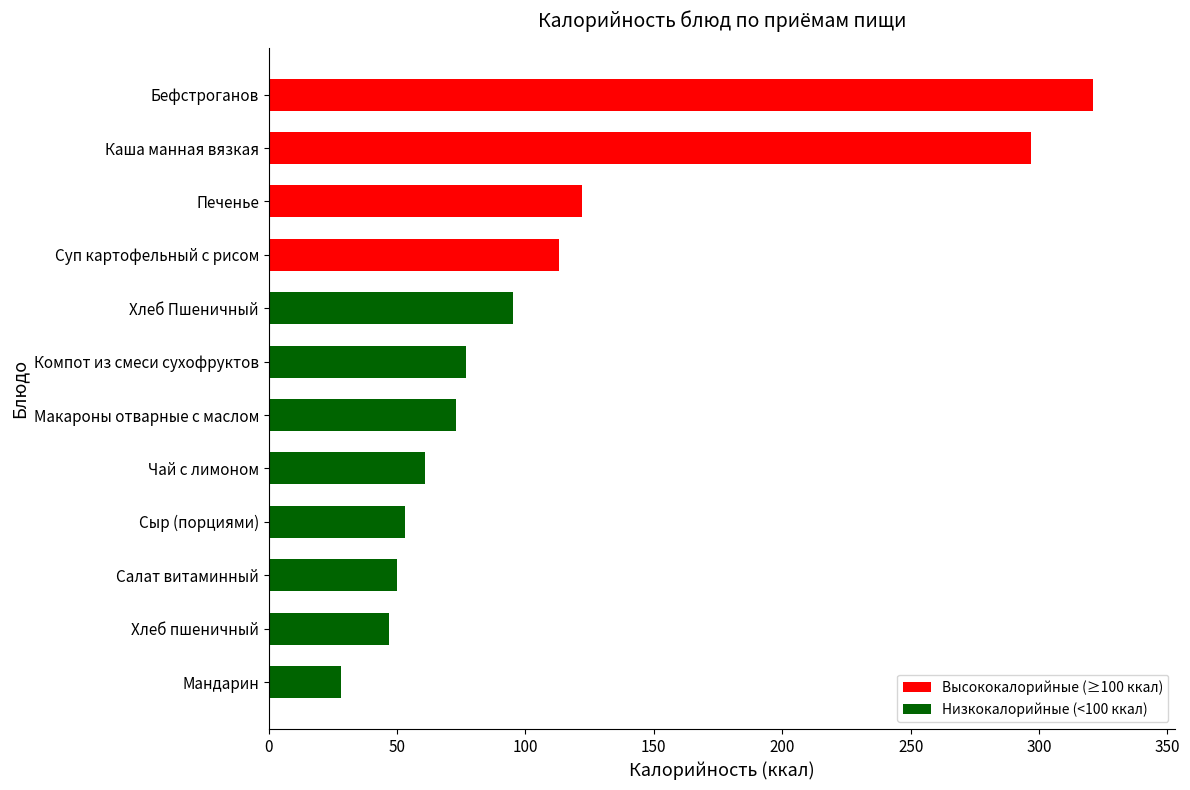

List the labels in order of value, largest first.

Бефстроганов, Каша манная вязкая, Печенье, Суп картофельный с рисом, Хлеб Пшеничный, Компот из смеси сухофруктов, Макароны отварные с маслом, Чай с лимоном, Сыр (порциями), Салат витаминный, Хлеб пшеничный, Мандарин